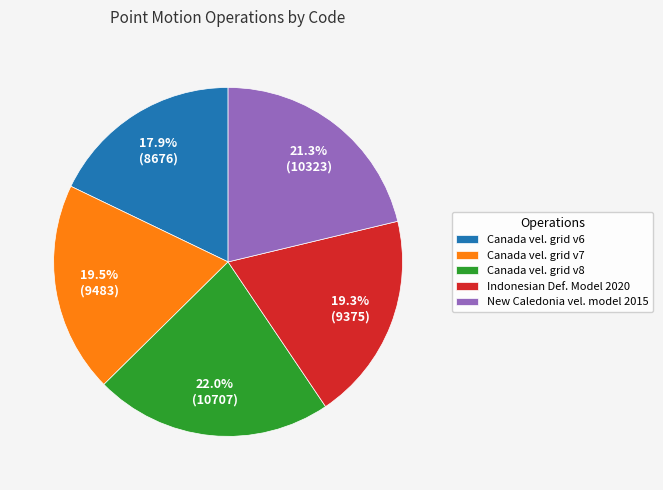

Combined, what portion of the pie is Canada vel. grid v6 and Indonesian Def. Model 2020?

37.2%